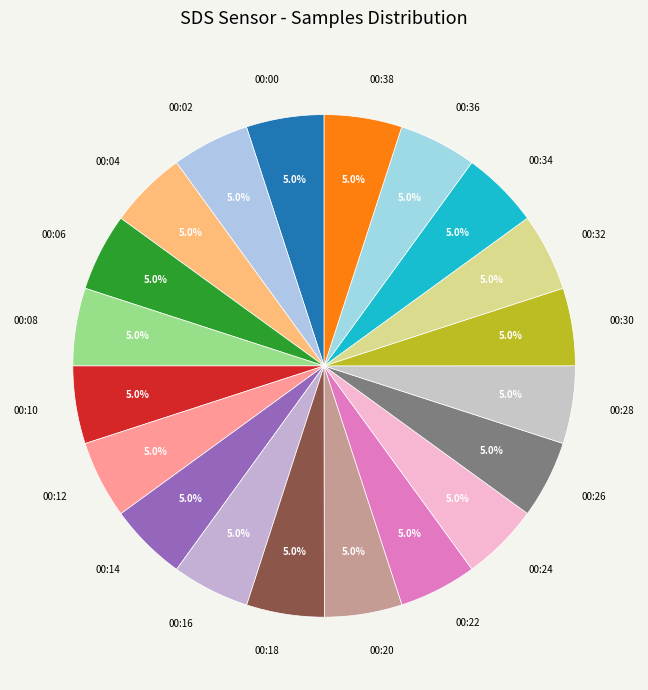

Do 00:08 and 00:12 together represent more than half of the pie?

No